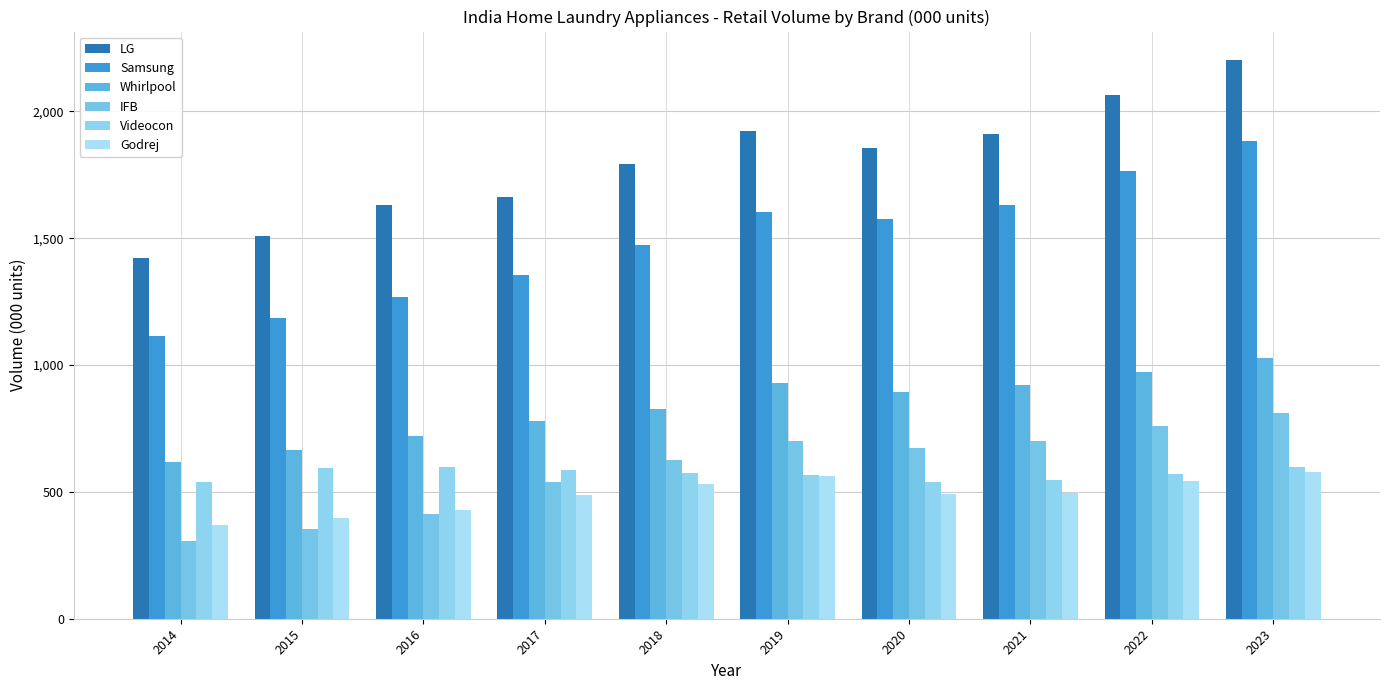

Rank the series at 2015 from highest to lowest value.

LG, Samsung, Whirlpool, Videocon, Godrej, IFB